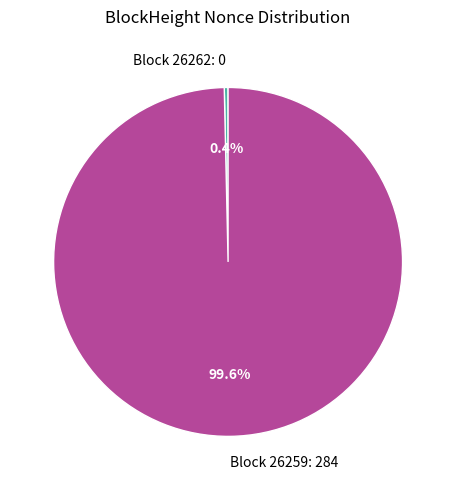

How much of the chart is everything except Block 26262: 0?

99.6%